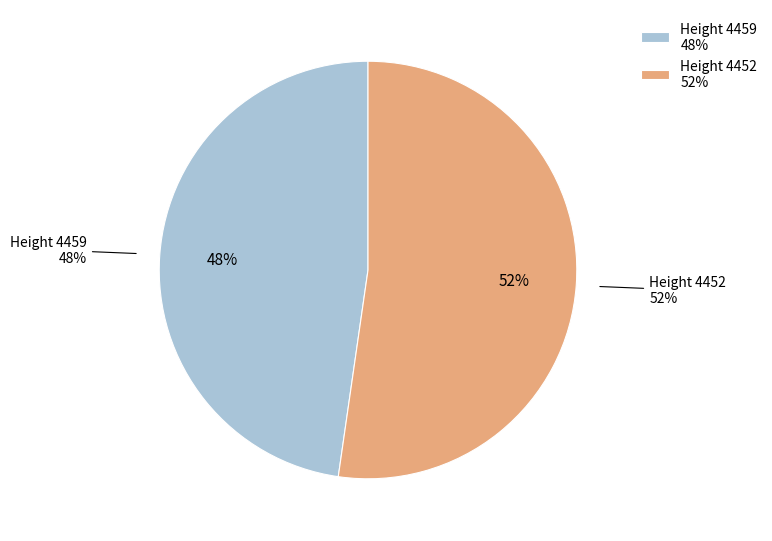

Is it true that 4459 is 54% of the pie?

False